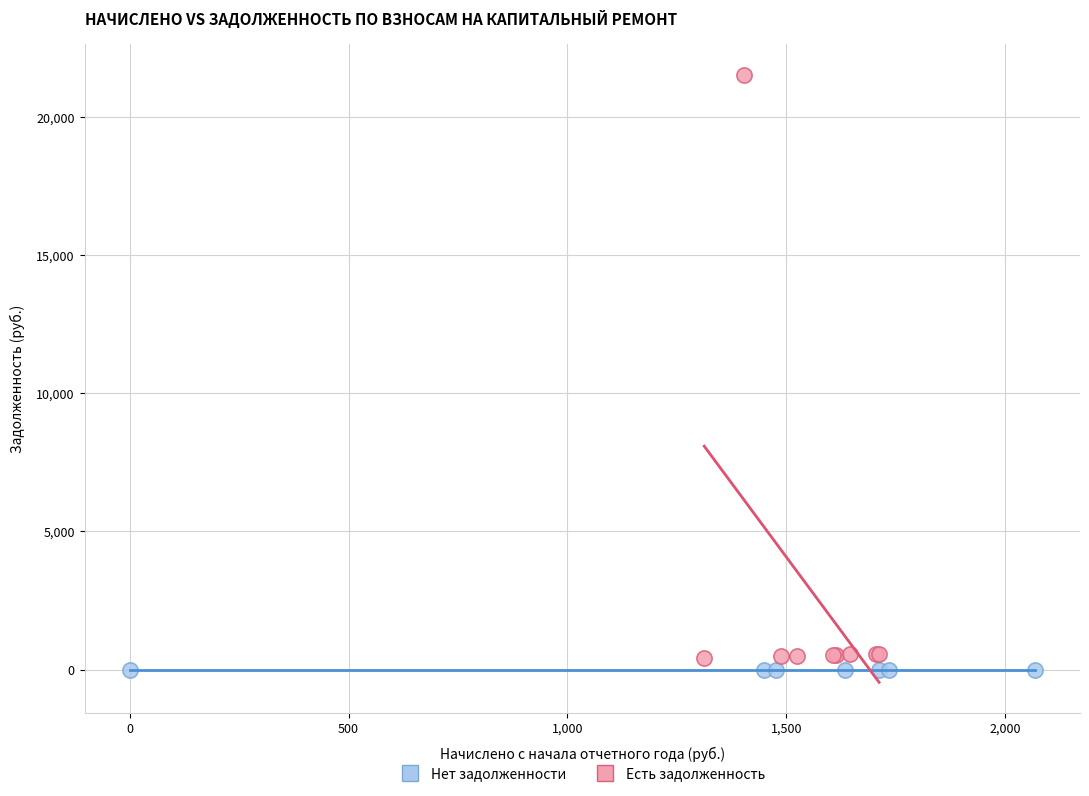

Which series reaches the maximum Y coordinate?

Есть задолженность